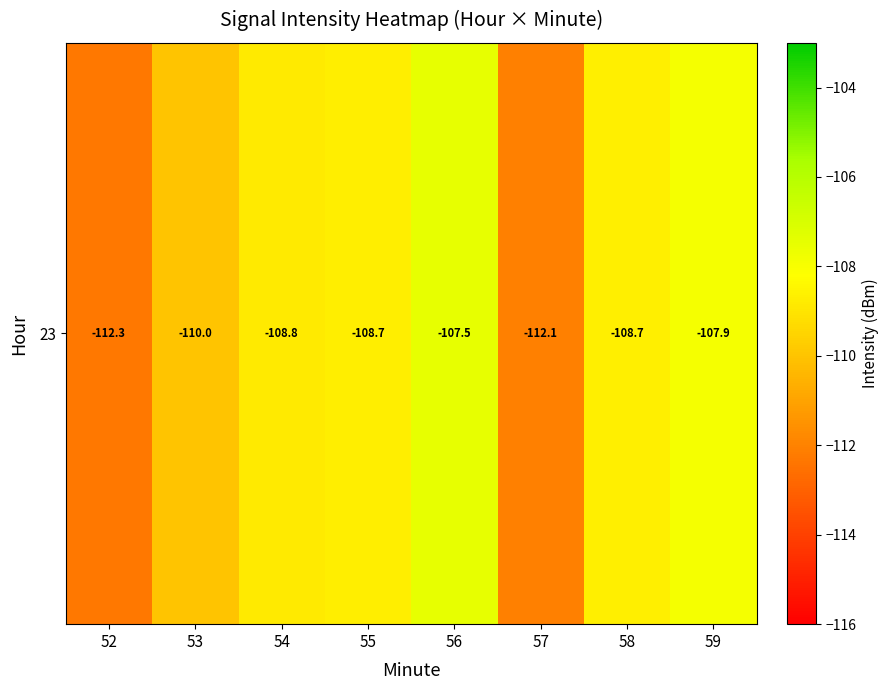

Where does the data first go above -108?

56